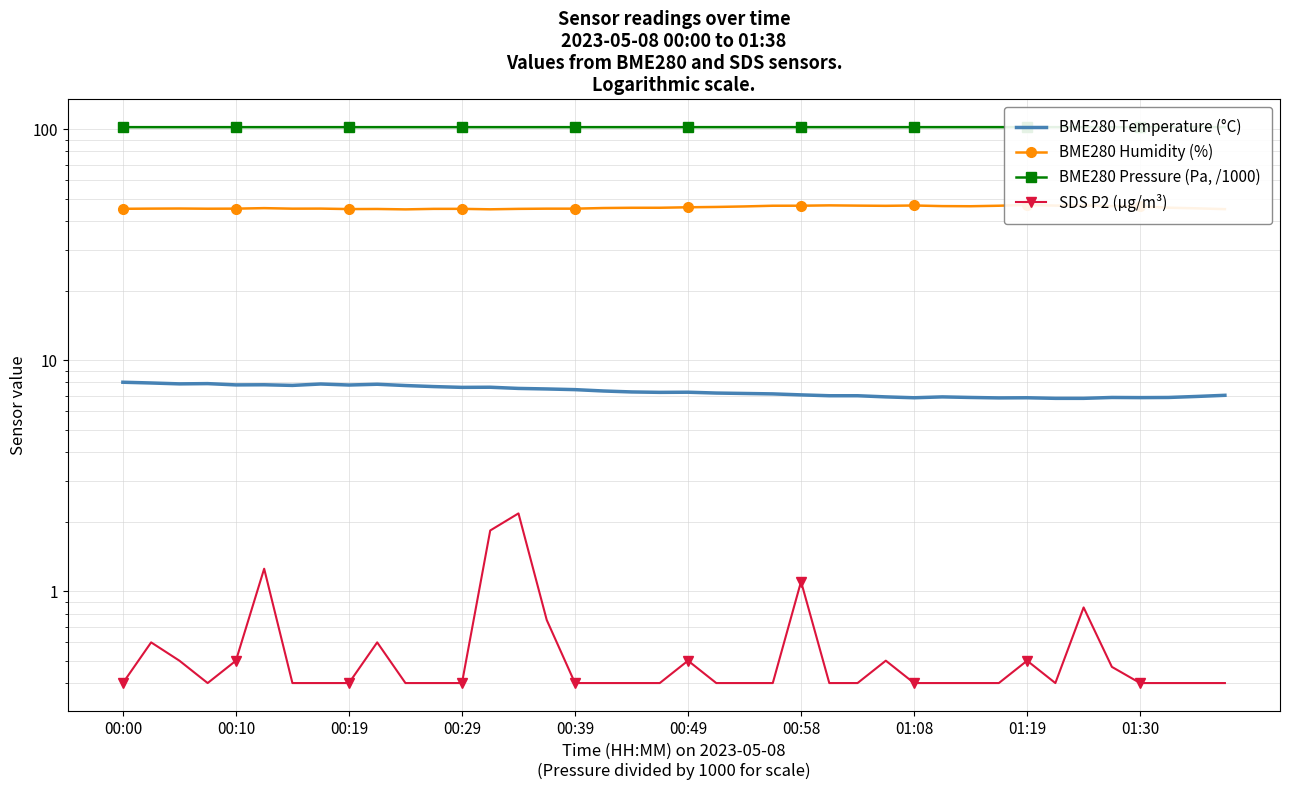

True or false: SDS P2 (µg/m³) has a value of 0.5 at 34.

False